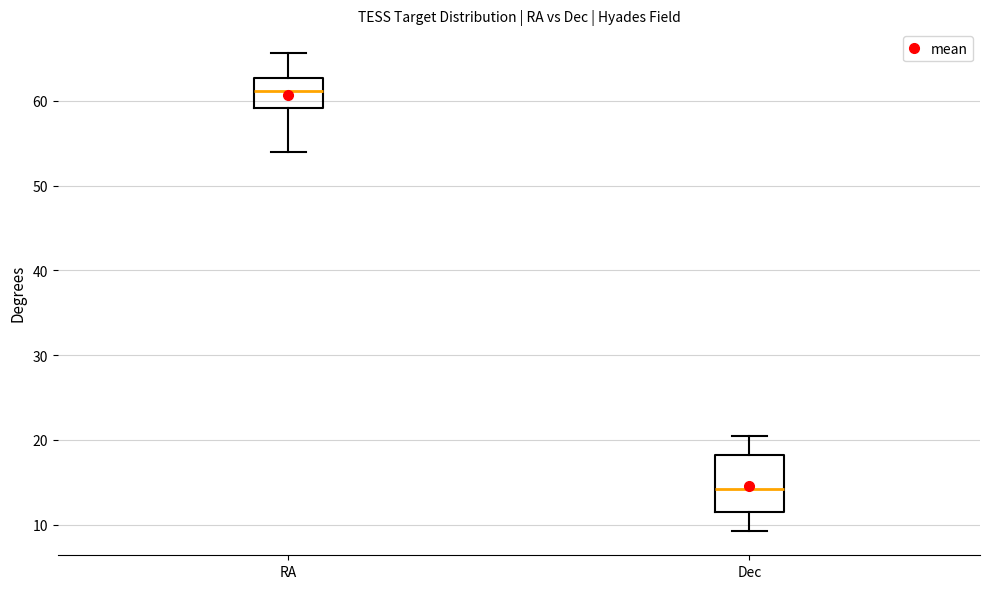

Reading left to right, read every box against the y-axis: the position of its median line, the range the box covers, and the ends of its whiskers. The values are not printed on the chart, so give them approximately, as read against the axis.

RA: median 61, box 59 to 63, whiskers 54 to 66
Dec: median 14, box 12 to 18, whiskers 9 to 20